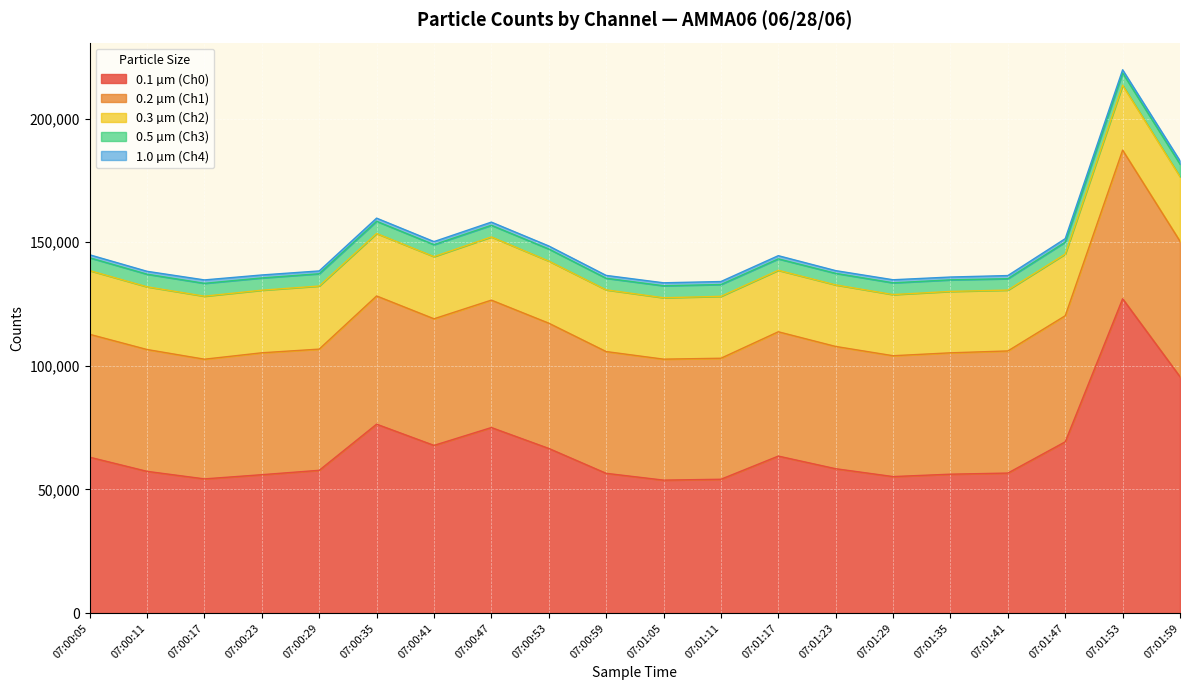

The value of 0.2 µm (Ch1) at 07:00:35 is 77279. True or false?

False